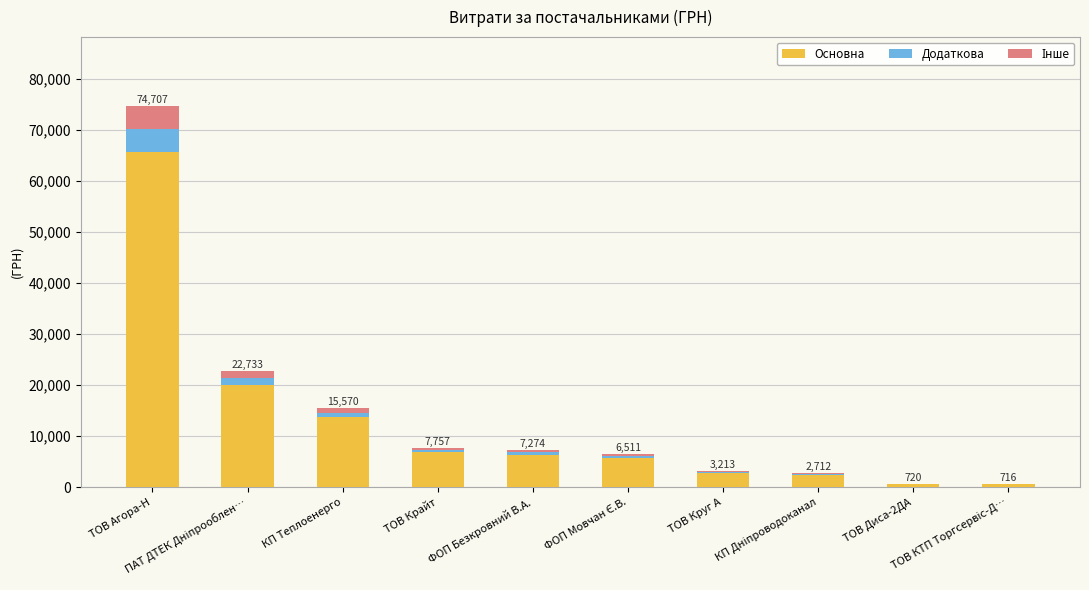

What is the highest value of the Основна series?

65741.8